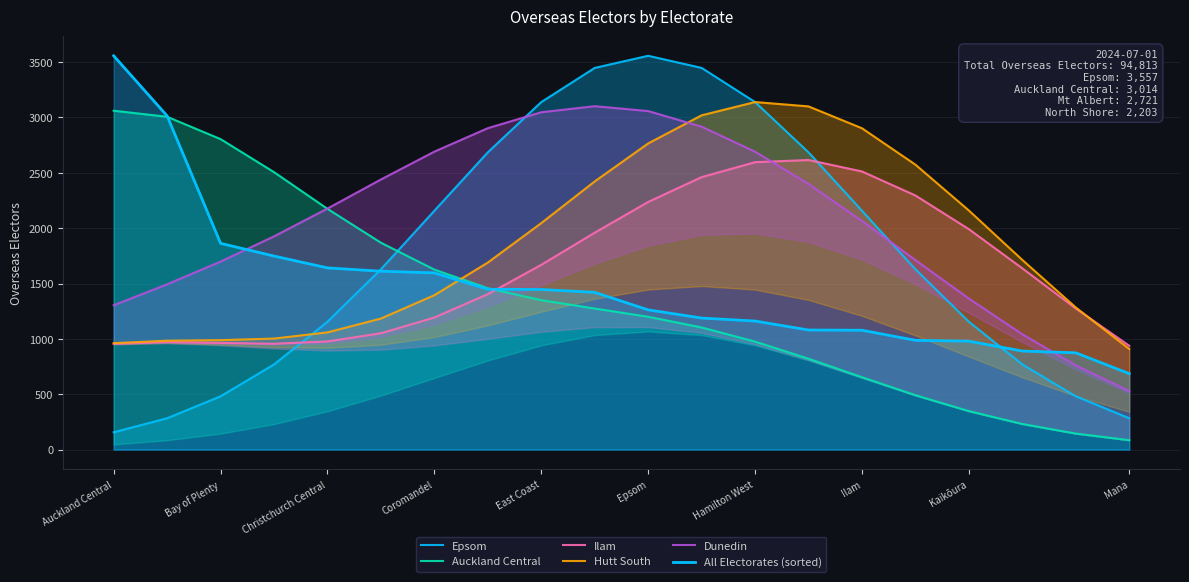

How many data points in Hutt South are above 1712?

10